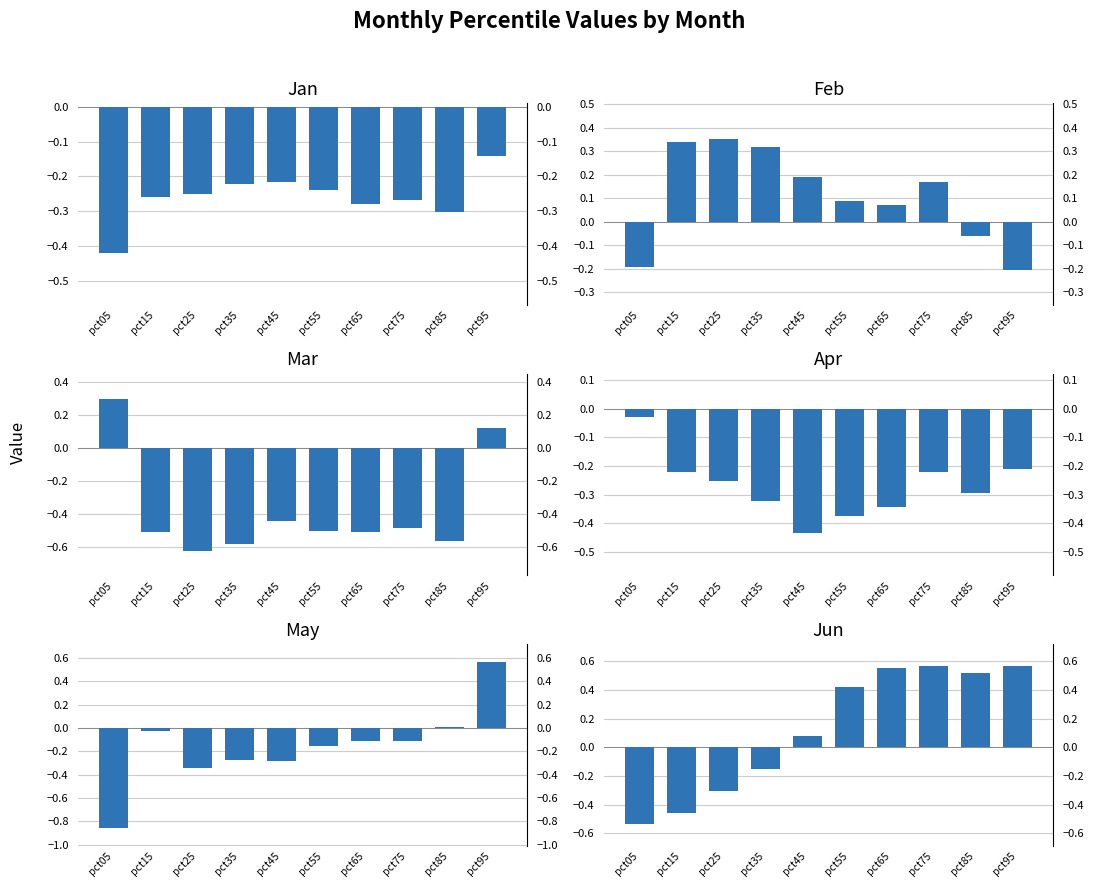

Which series changed the most between pct35 and pct65?

Jun